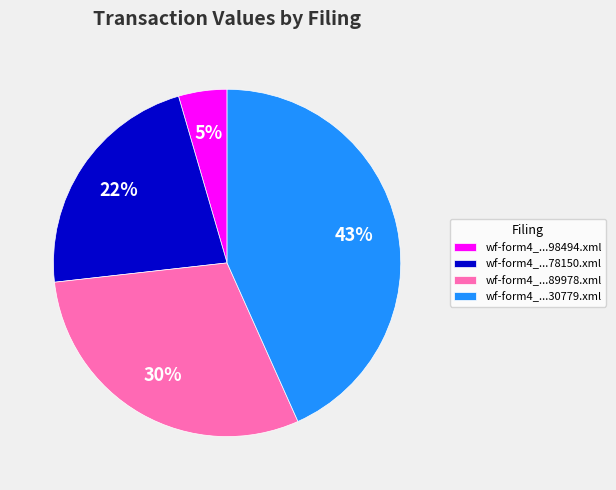

What is the largest slice in the pie chart?

wf-form4_...30779.xml